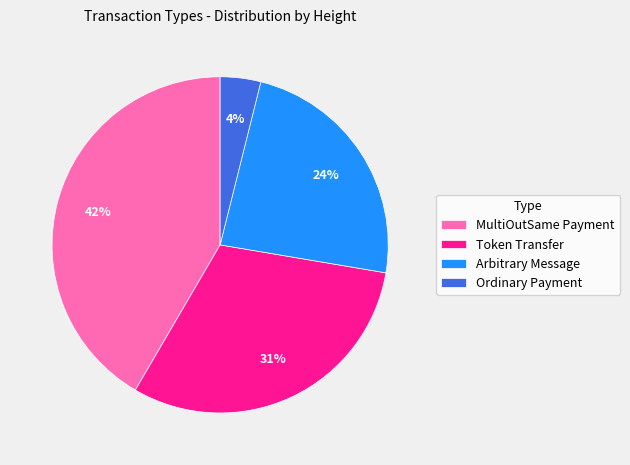

To the nearest percent, what percentage of the pie is Arbitrary Message?

24%